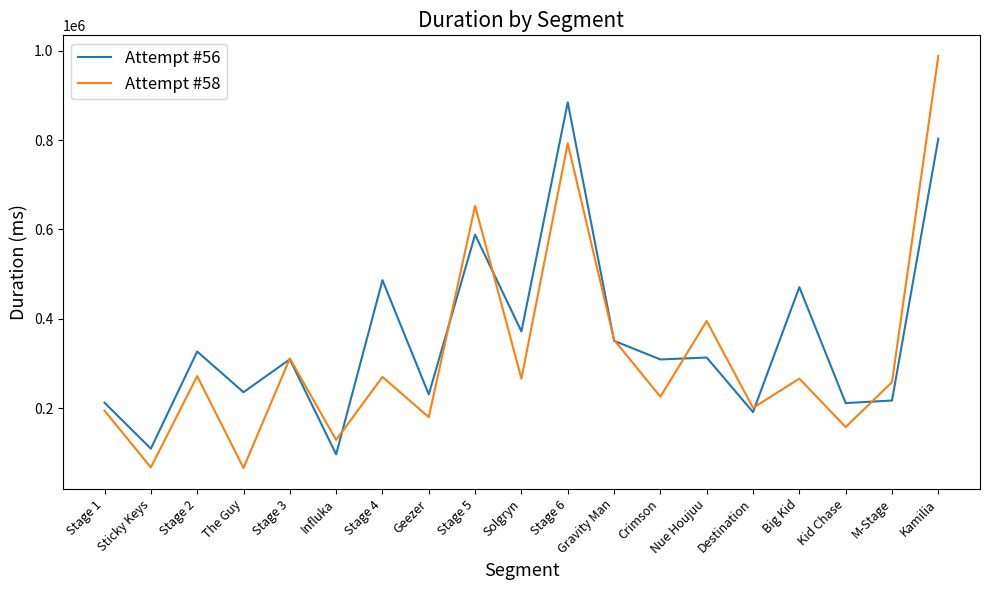

At which category does Attempt #56 reach its first local peak?

Stage 2